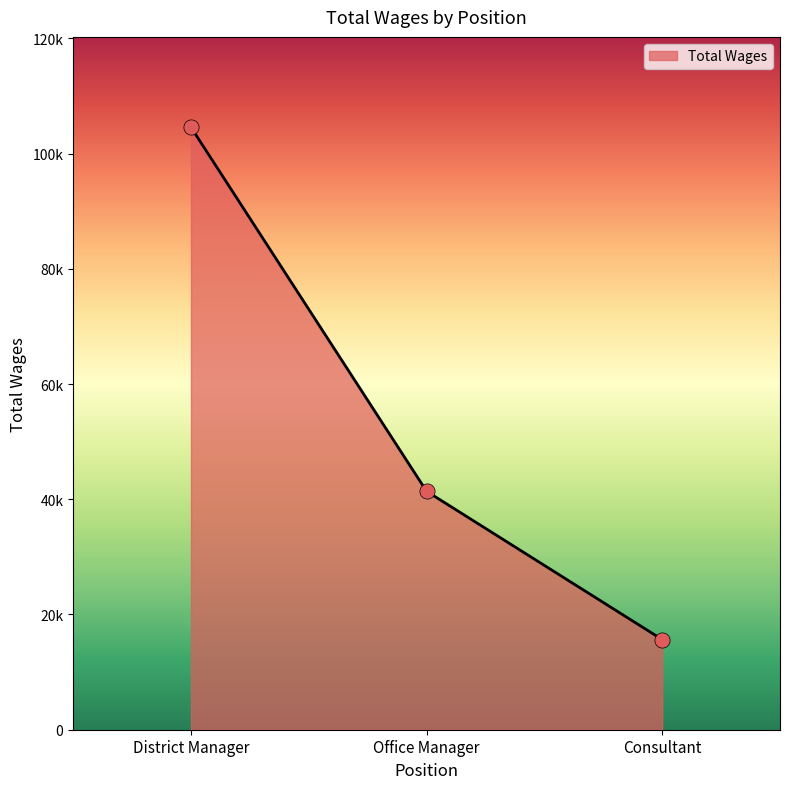

Which has a higher value, District Manager or Consultant?

District Manager